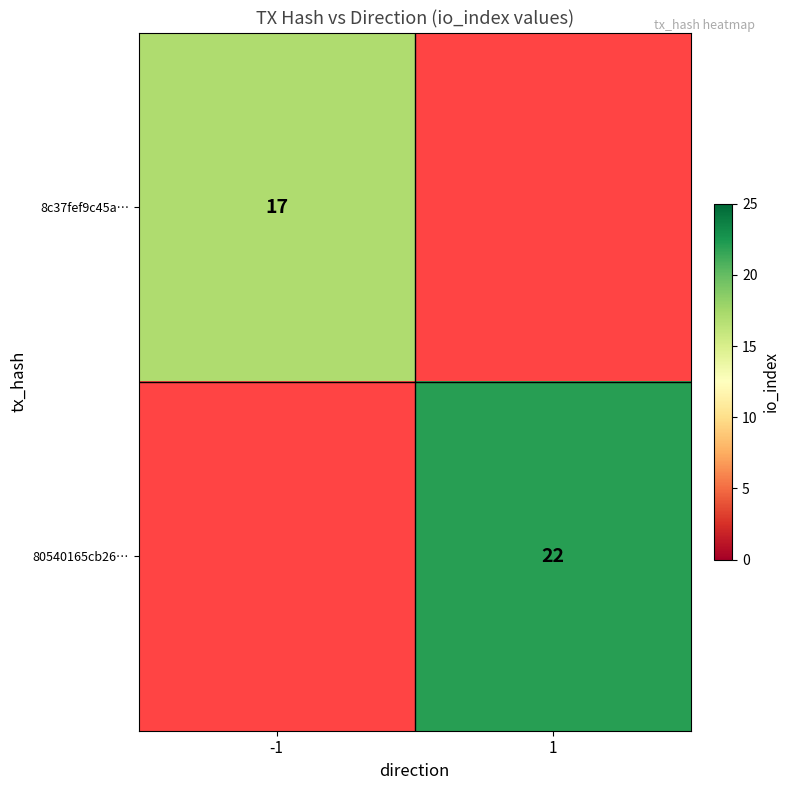

The 8c37fef9c45a… series shows 17 at -1. True or false?

True